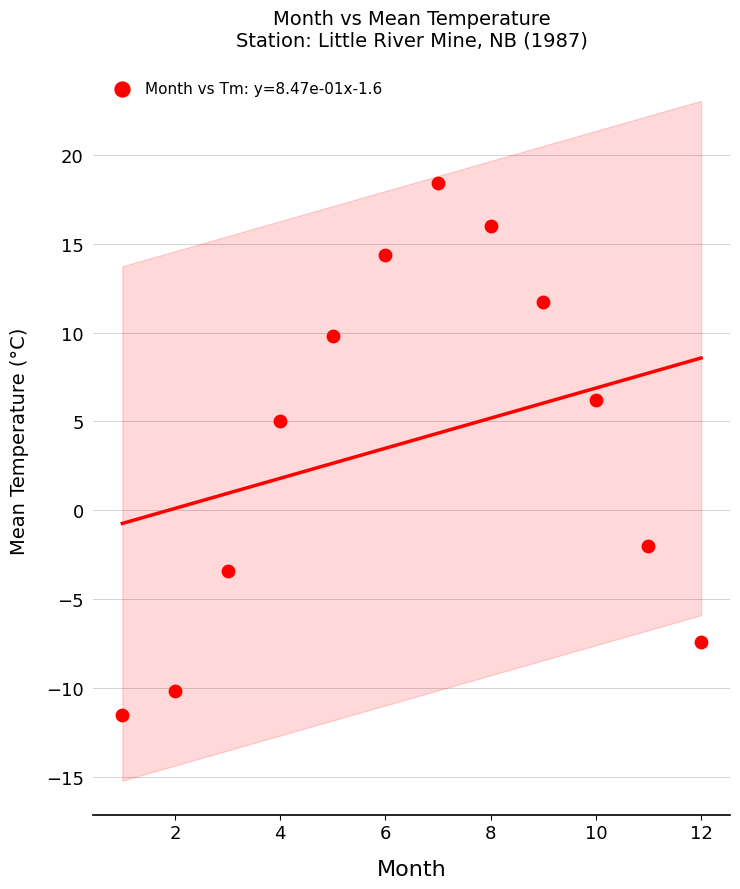

What is the range of X values (max minus min)?

11.0